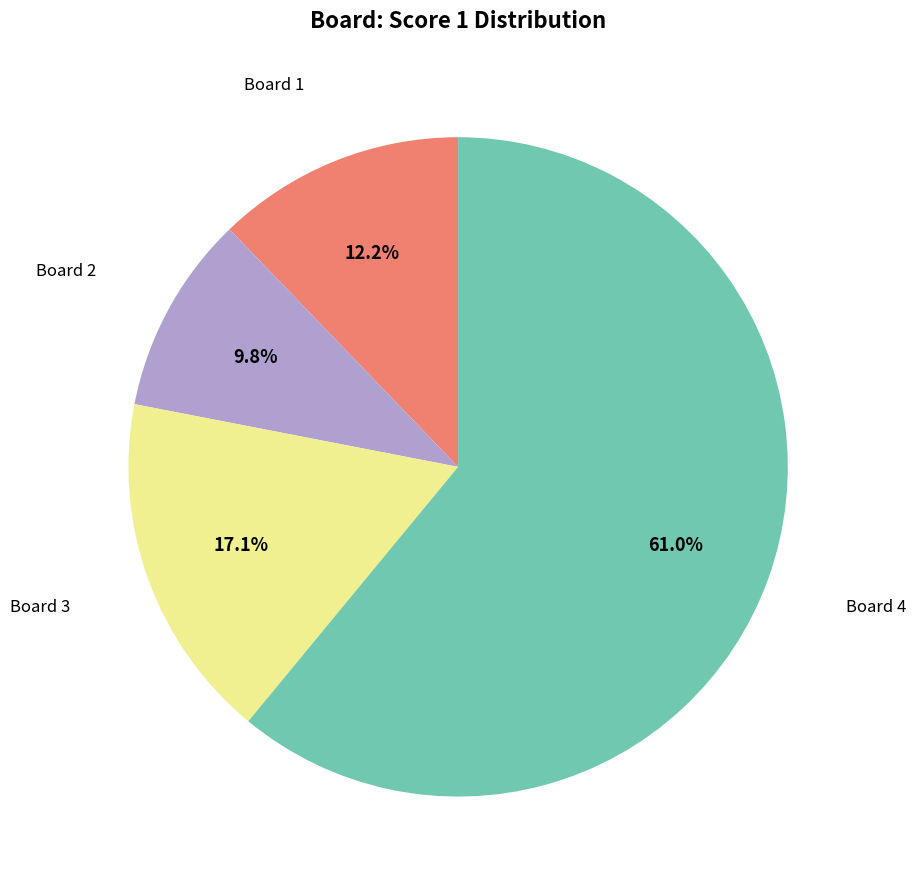

Between Board 3 and Board 4, which is larger?

Board 4